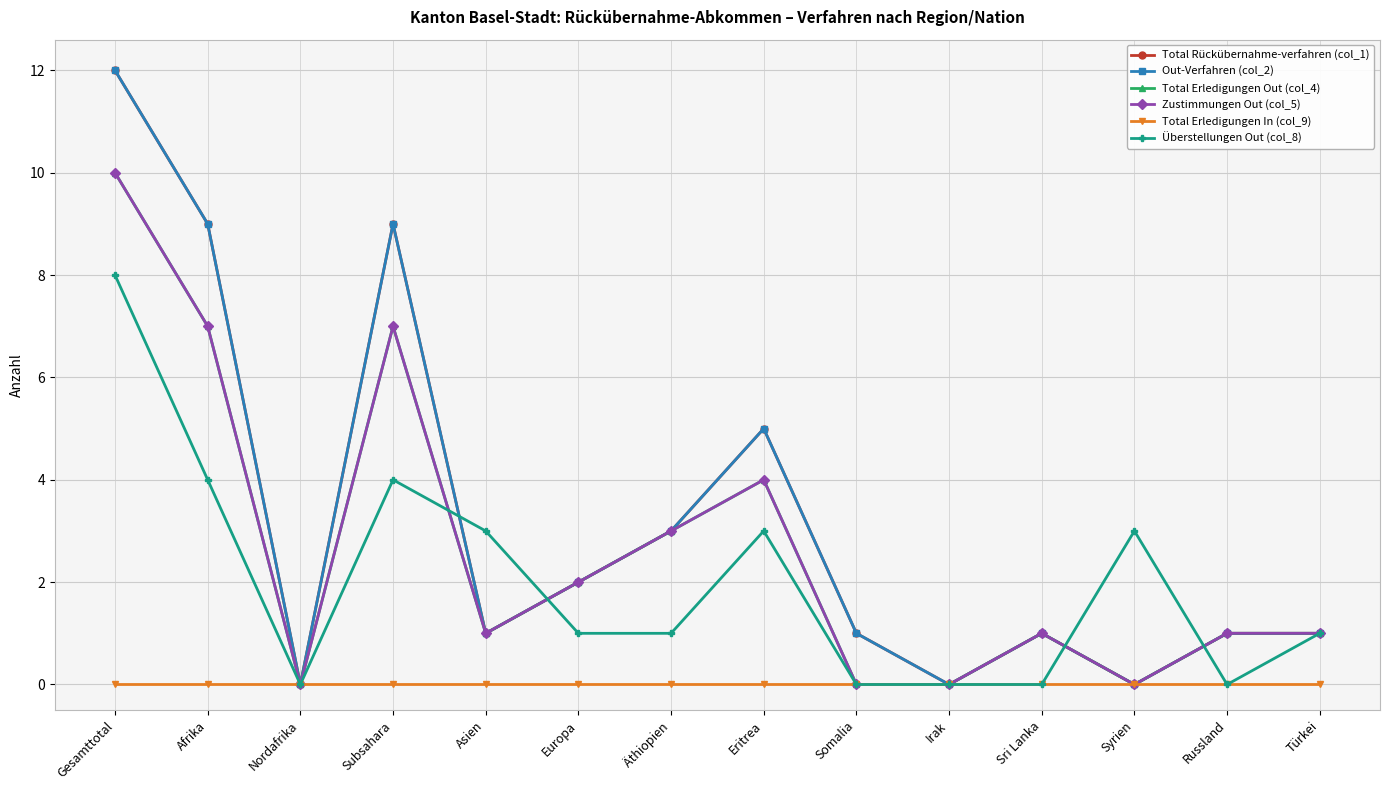

Does the chart have visible grid lines?

Yes